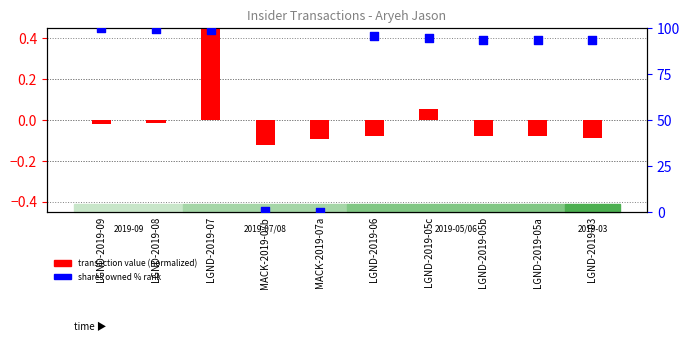

At which category is the sum across all series the highest?

LGND-2019-09